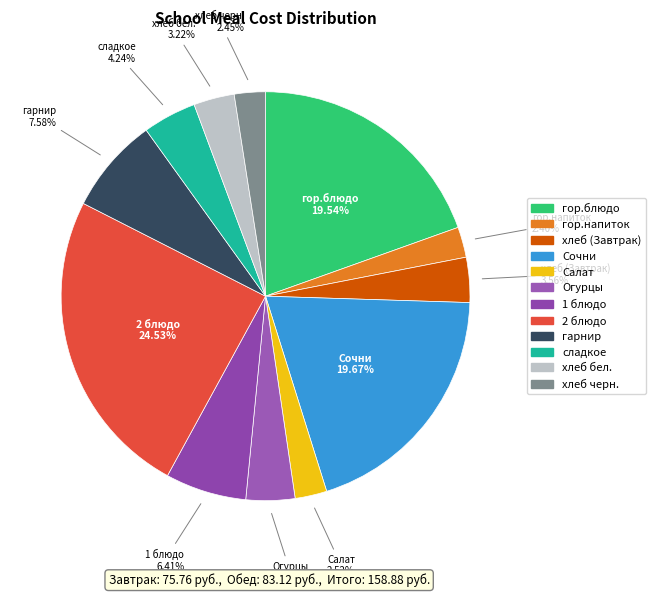

To the nearest percent, what is the average slice percentage?

8%